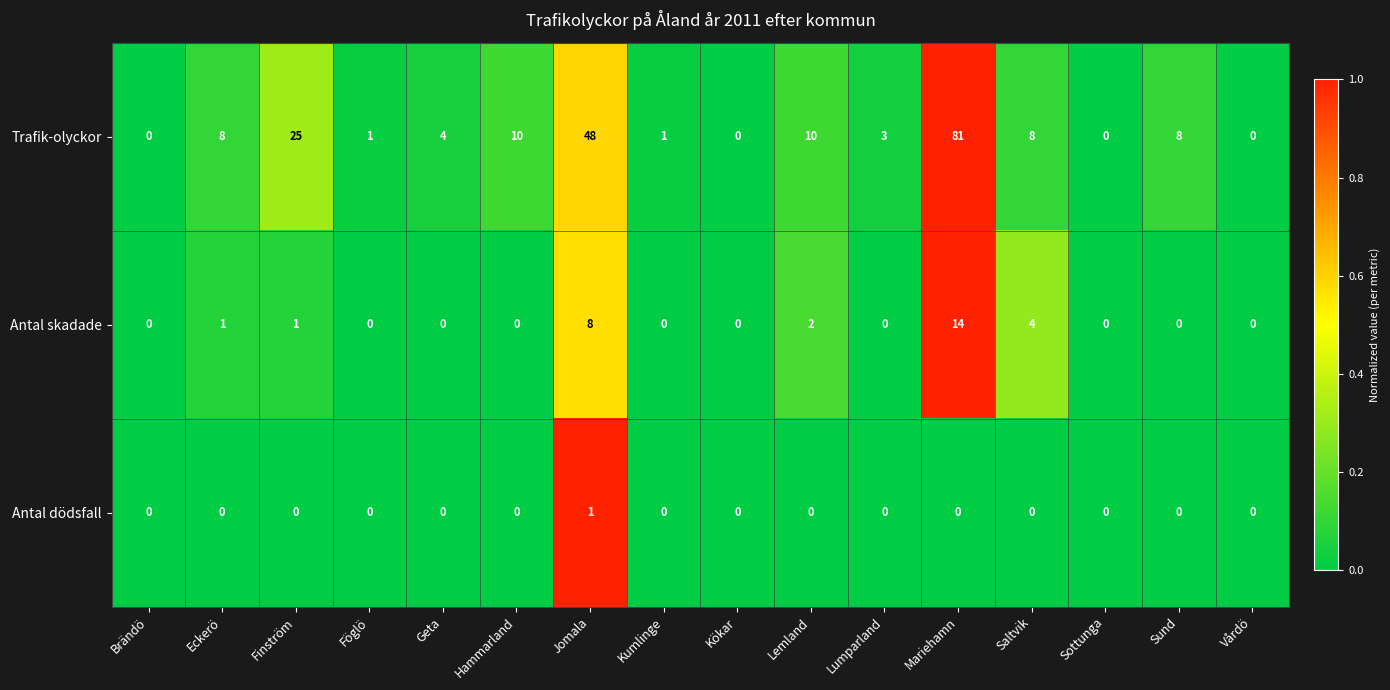

List the series in order of their peak value, highest first.

Trafik-olyckor, Antal skadade, Antal dödsfall